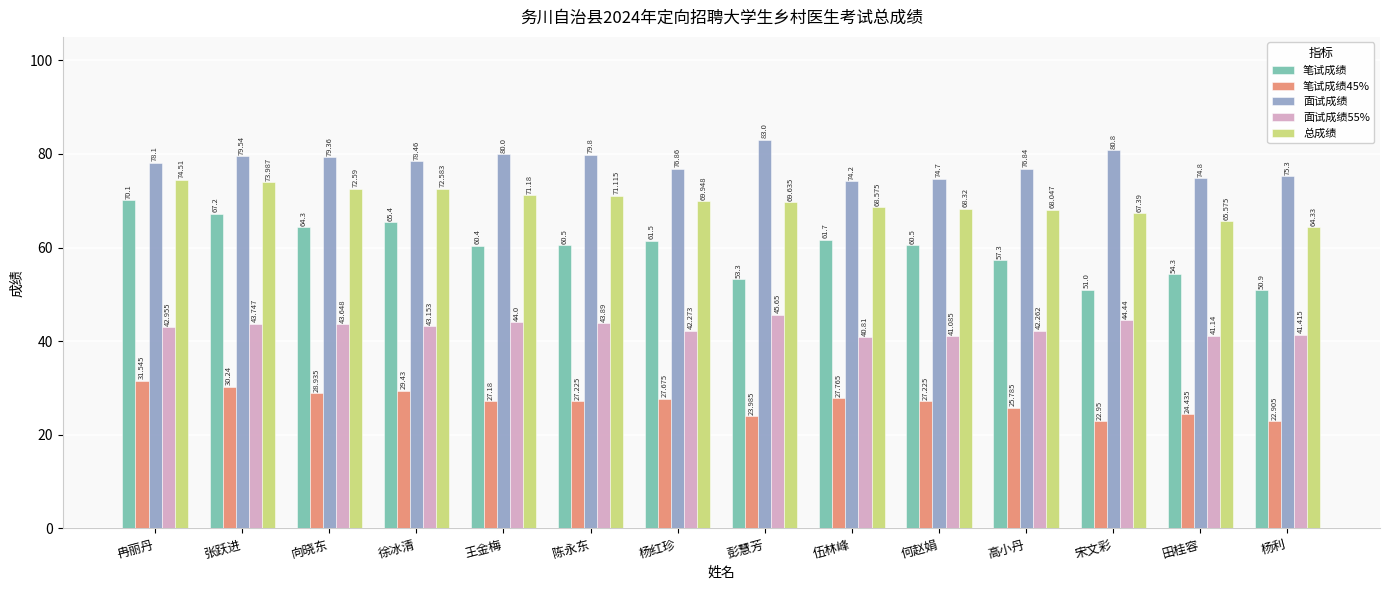

How many distinct data groups are displayed?

5